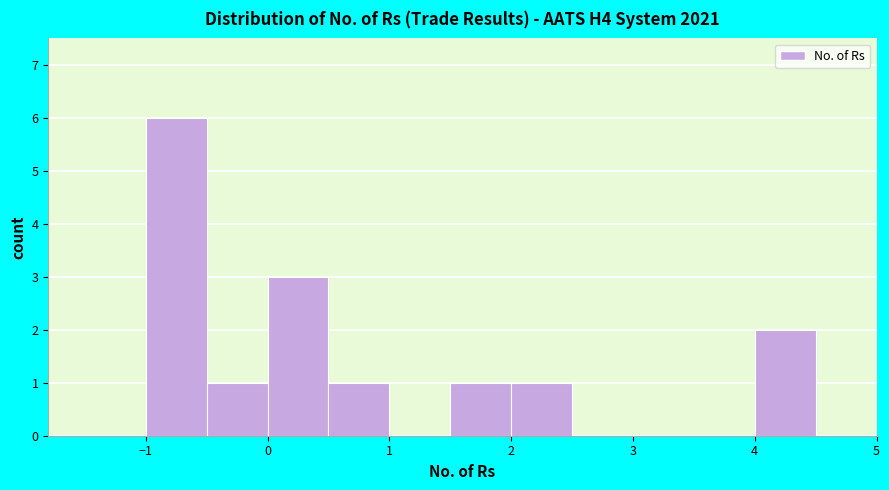

Reading left to right, list every bar in this chart as the range it spans on the x-axis followed by its height. The values are not printed on the chart, so give them approximately, as read against the axis.

-1.5 to -1.0: 0
-1.0 to -0.5: 6
-0.5 to 0.0: 1
0.0 to 0.5: 3
0.5 to 1.0: 1
1.0 to 1.5: 0
1.5 to 2.0: 1
2.0 to 2.5: 1
2.5 to 3.0: 0
3.0 to 3.5: 0
3.5 to 4.0: 0
4.0 to 4.5: 2